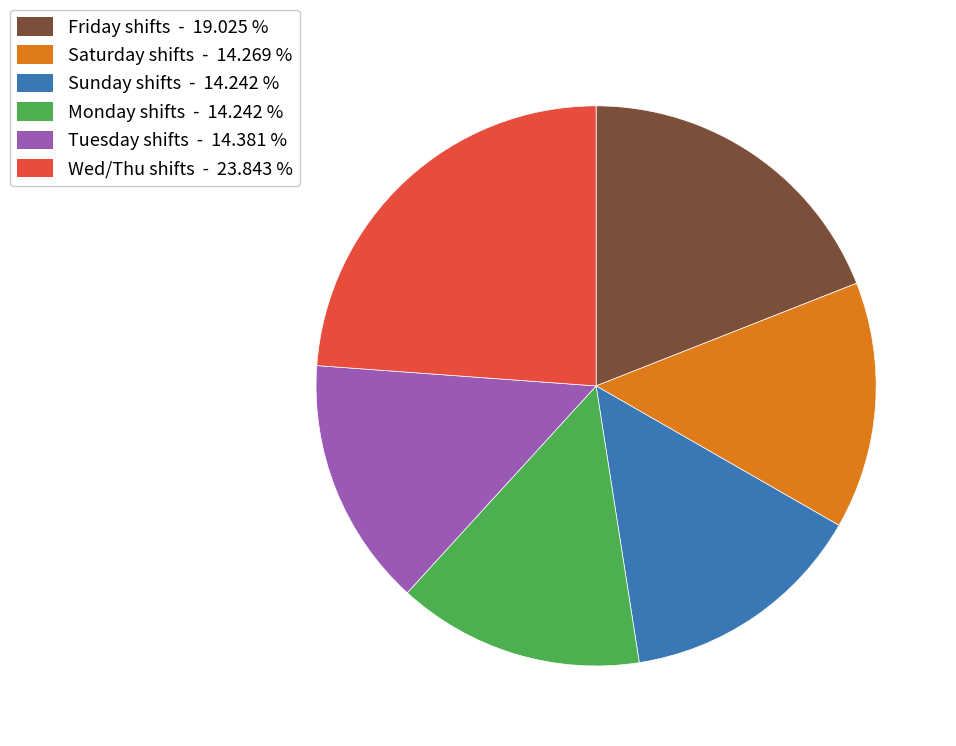

Is there a majority slice in this chart?

No